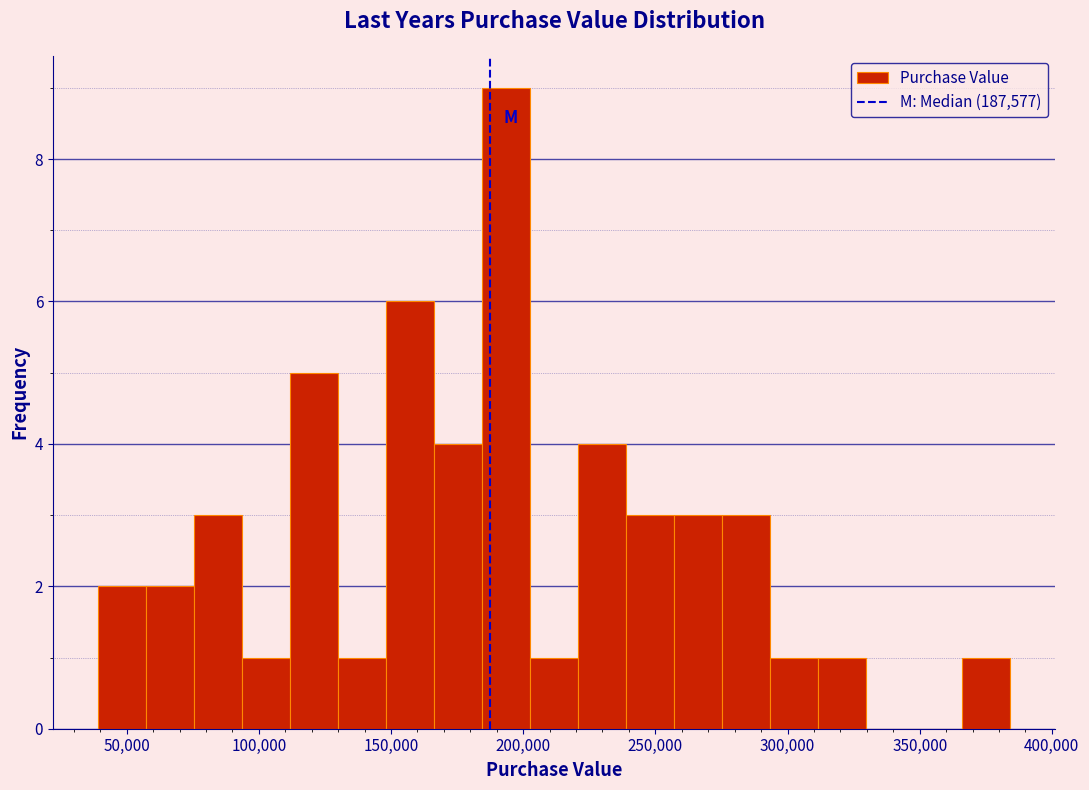

Read against the x-axis, roughly where is the centre of the tallest bar?

195000